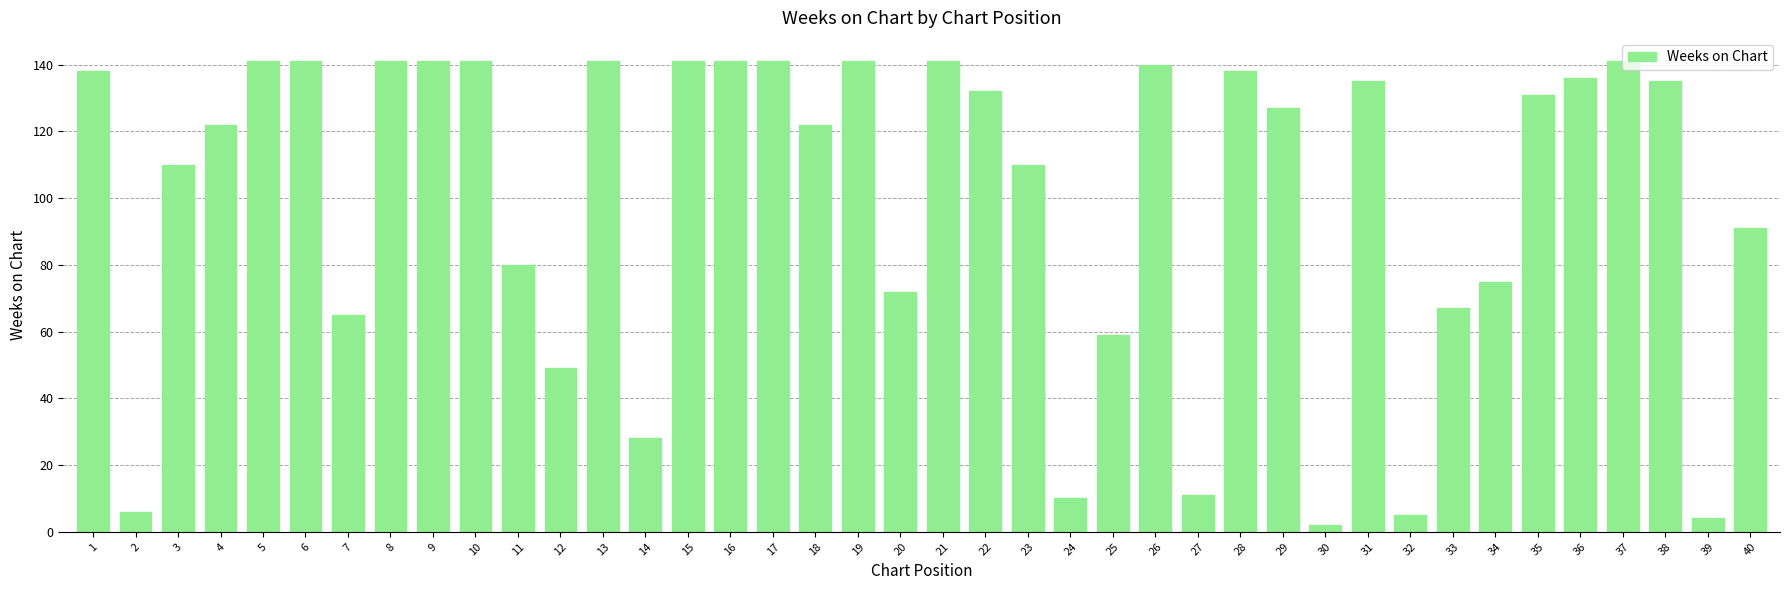

What is the sum of the values at 8 and 39?

145